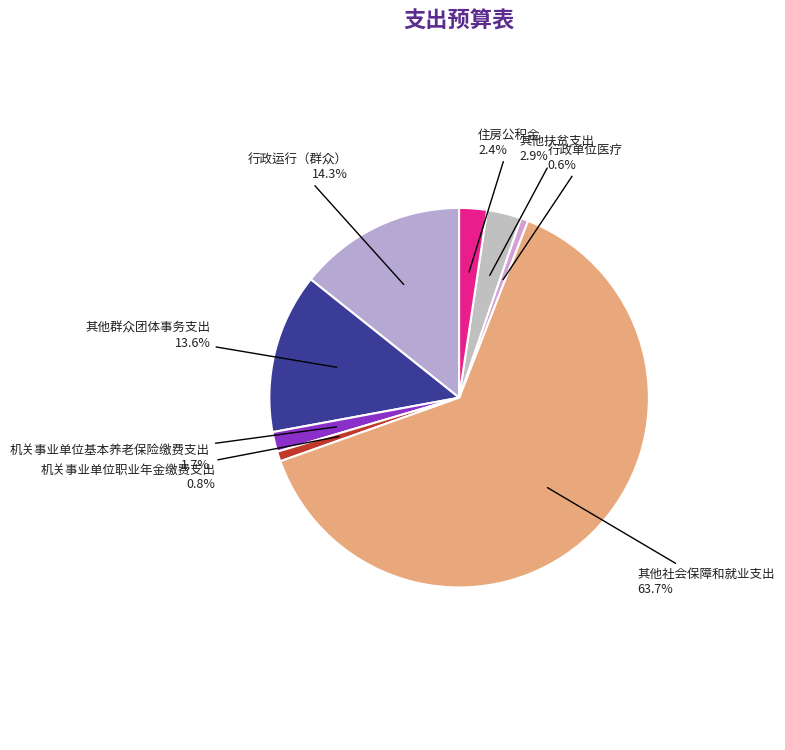

To the nearest percent, what is the average slice percentage?

12%